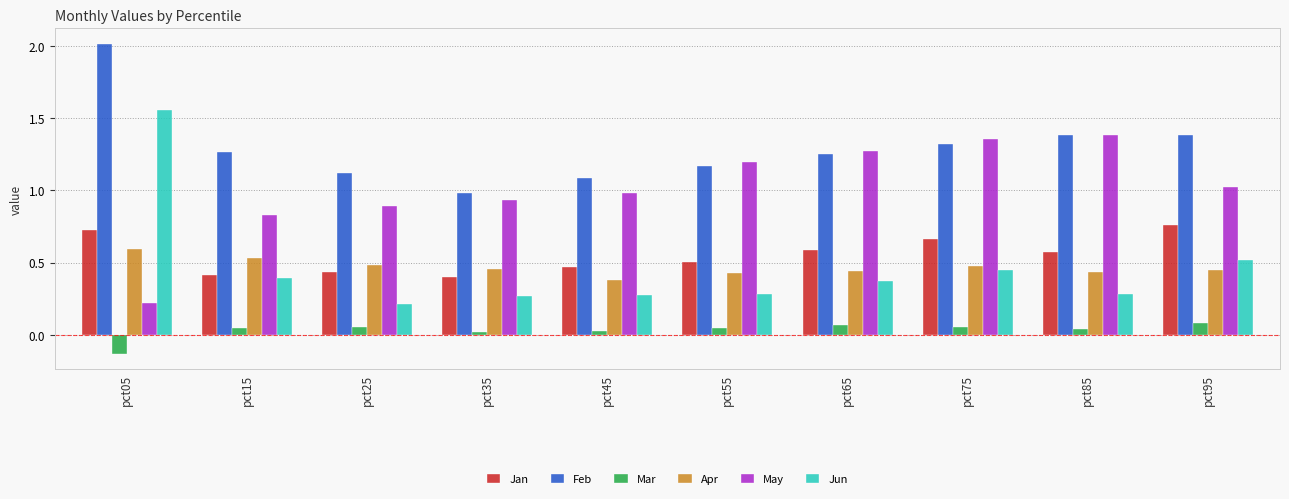

Are the bars horizontal?

No